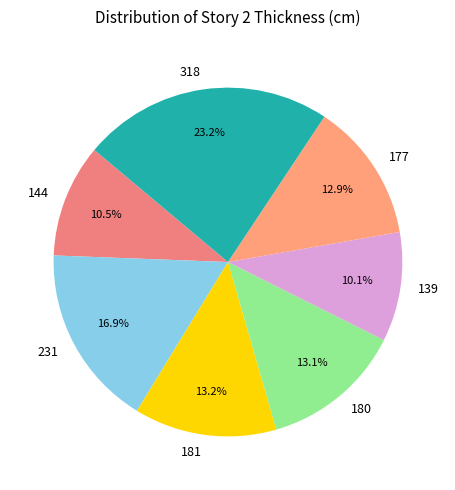

Which category has the biggest portion of the pie?

318